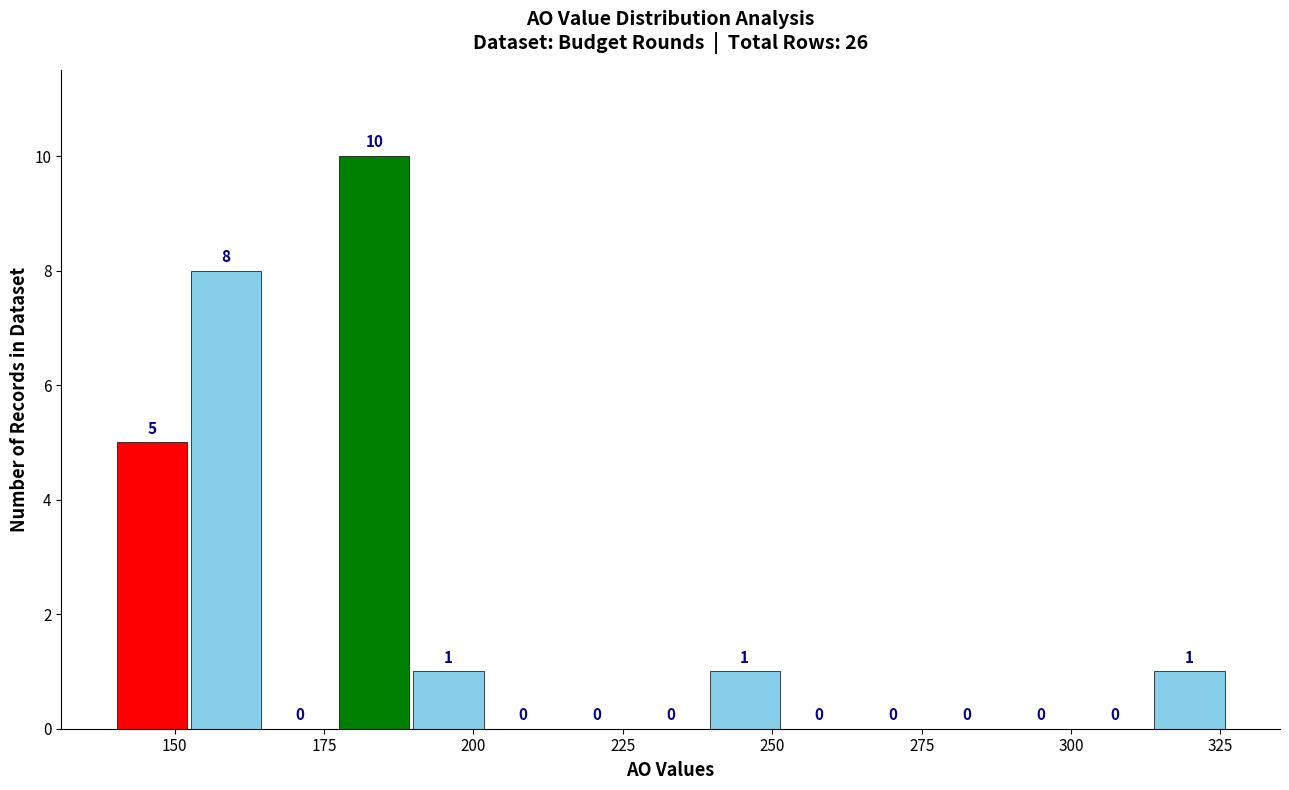

Read against the x-axis, roughly where is the centre of the tallest bar?

185